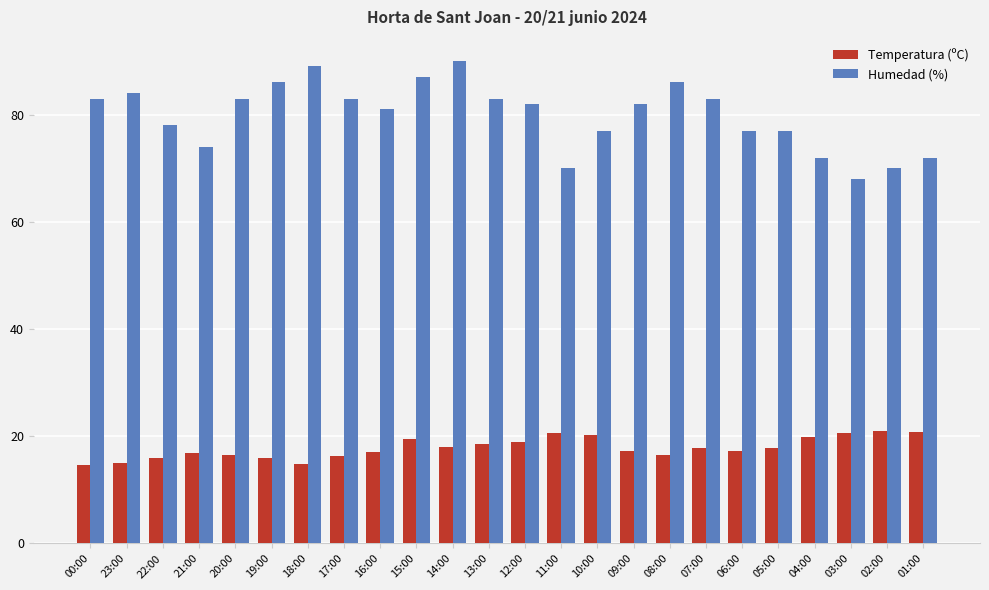

What is the minimum value for Temperatura (ºC)?

14.6